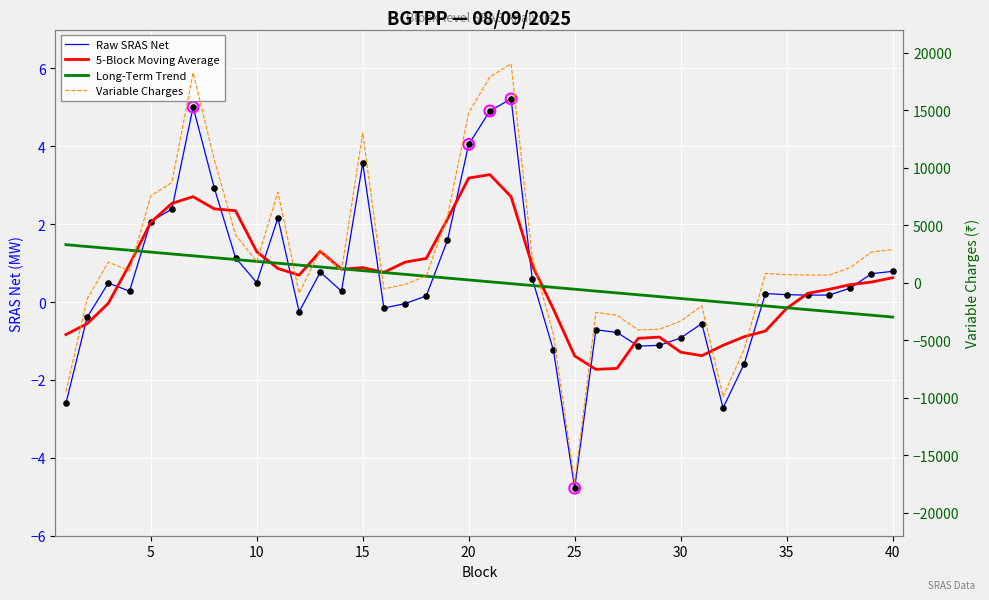

What are all the series names shown in the legend?

Raw SRAS Net, 5-Block Moving Average, Long-Term Trend, Variable Charges